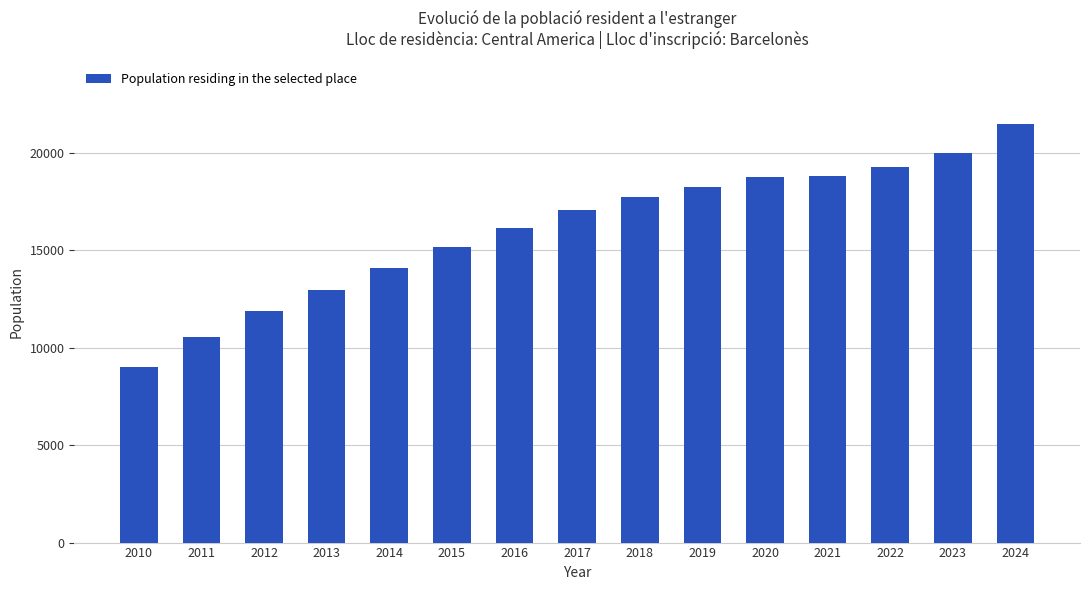

What is the ratio of the value at 2013 to the value at 2011?

1.2